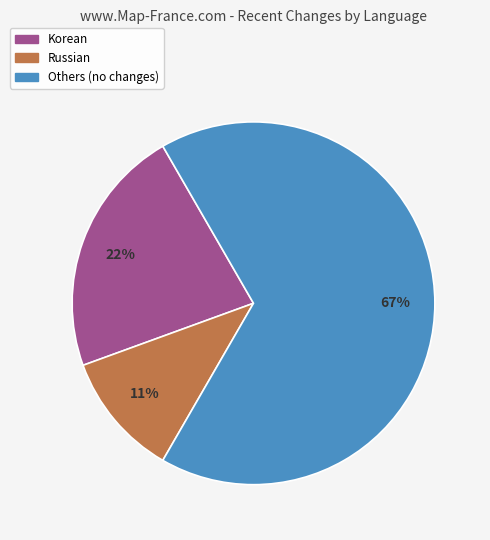

To the nearest percent, what is the average slice percentage?

33%